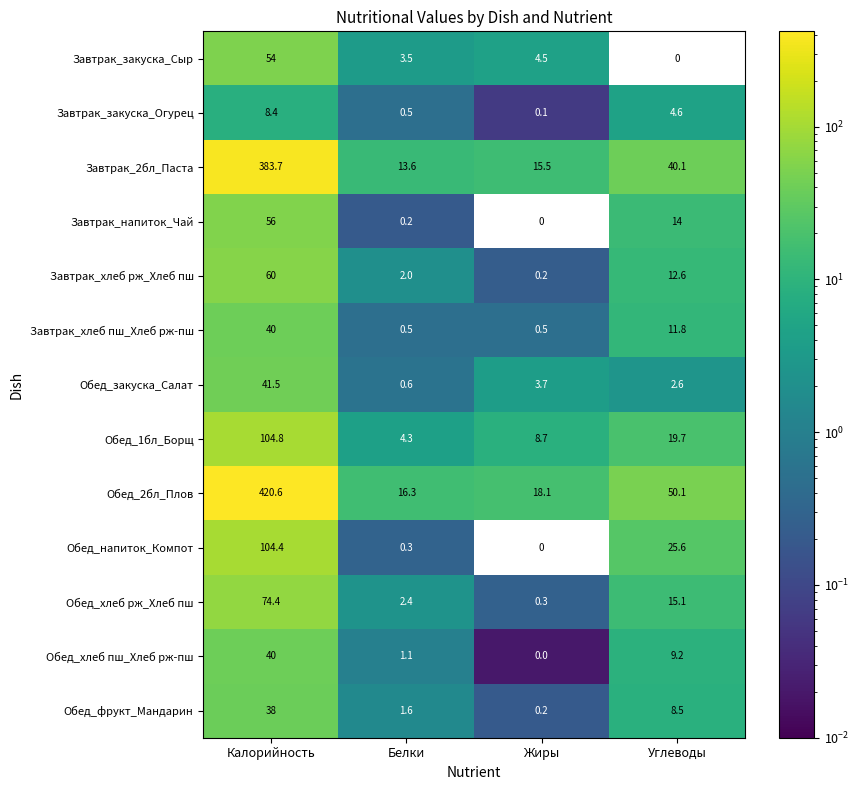

At which category is the sum across all series the highest?

Калорийность